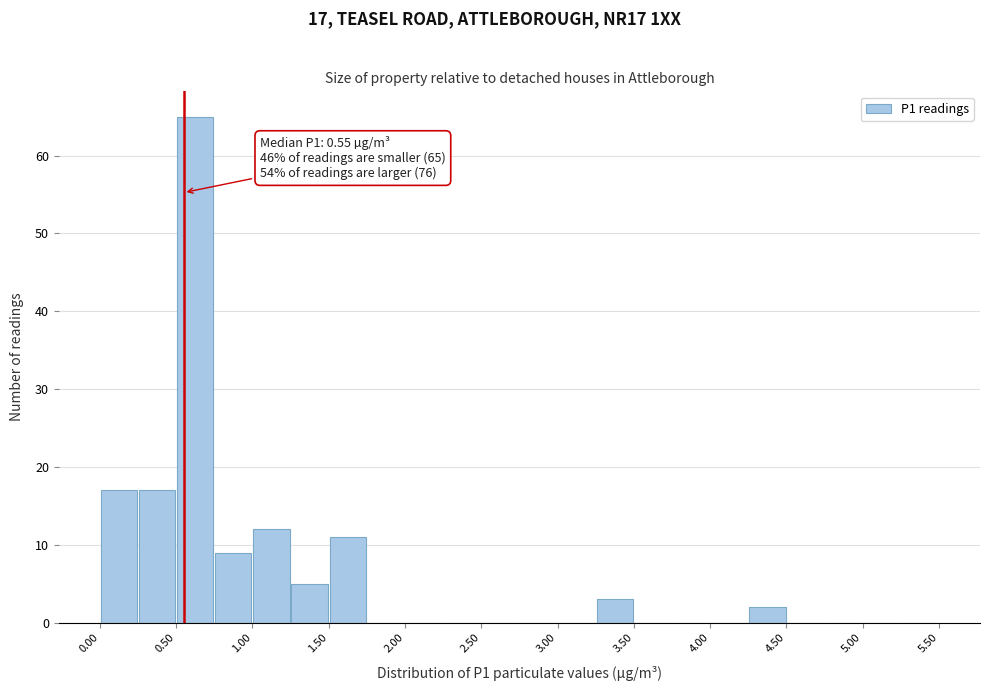

Which range on the x-axis has the tallest bar?

0.50 to 0.75